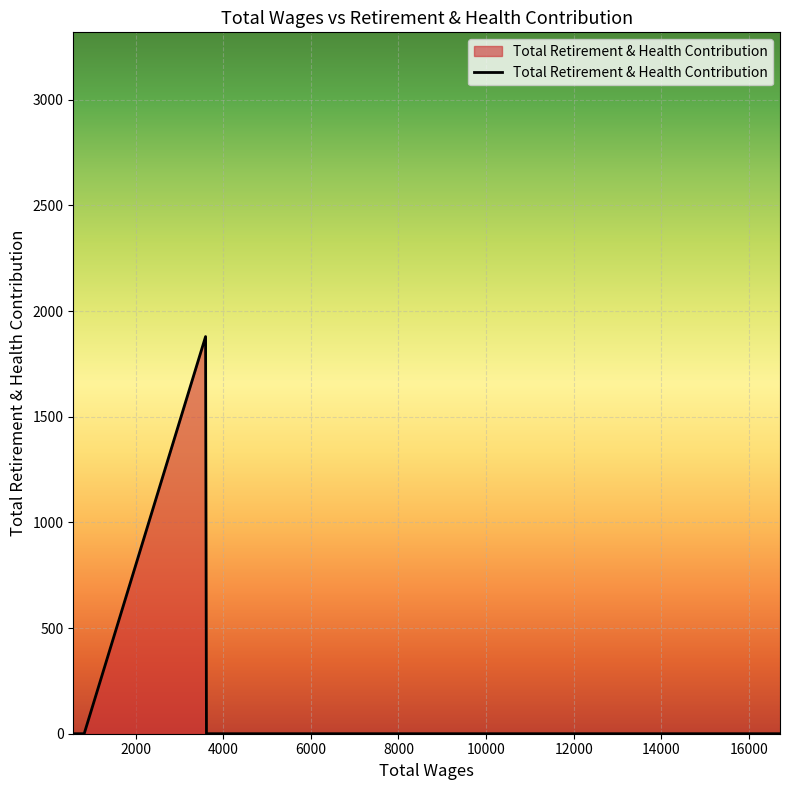

What is the difference between the maximum and minimum values?

1879